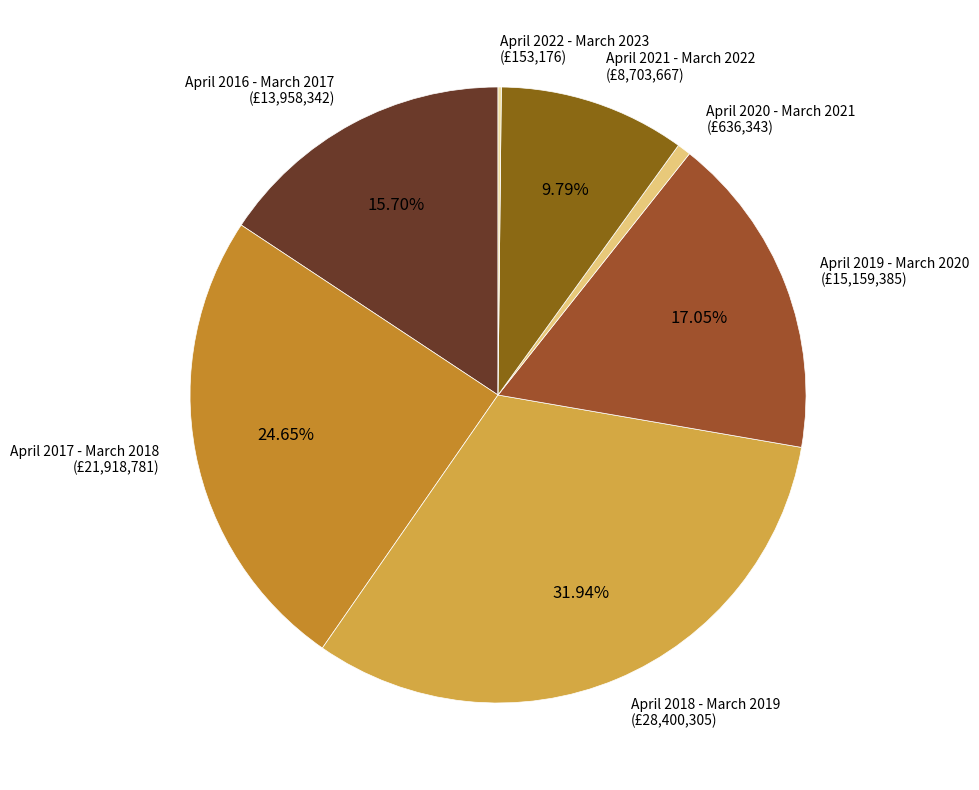

To the nearest percent, what is the difference between the April 2021 - March 2022 and April 2018 - March 2019 slice percentages?

22%